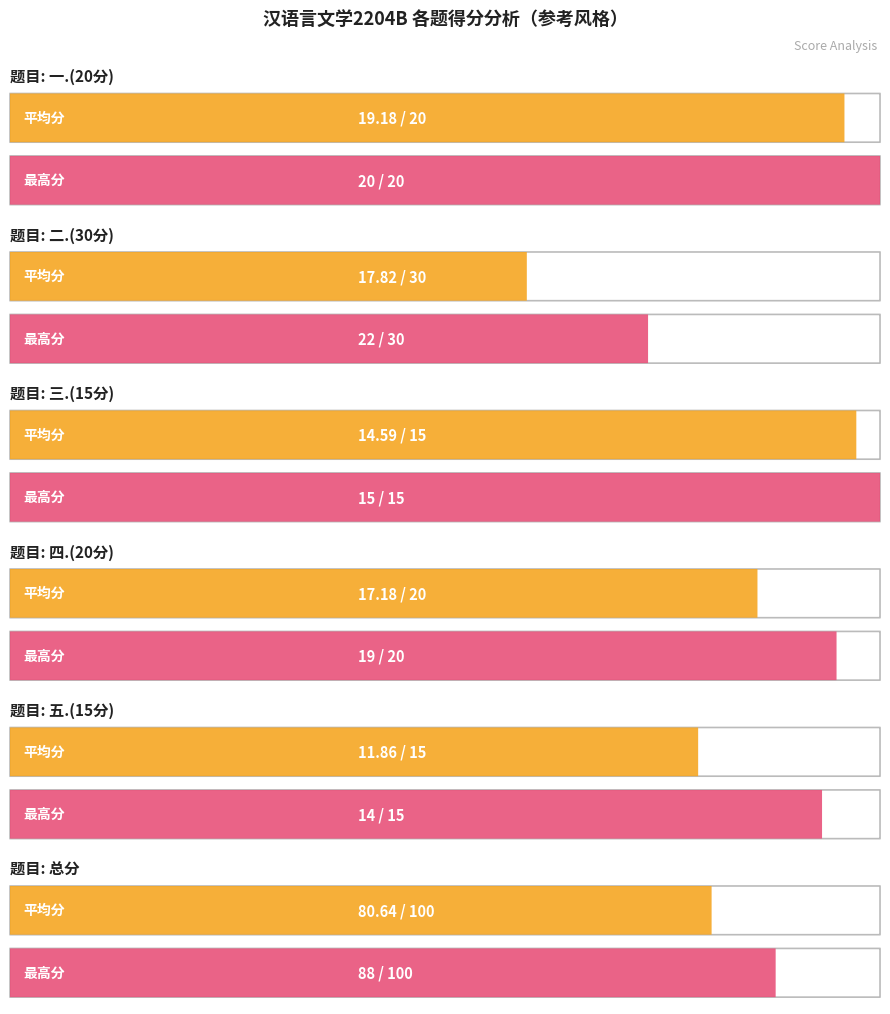

What is the maximum value for 一.(20分)?

20.0